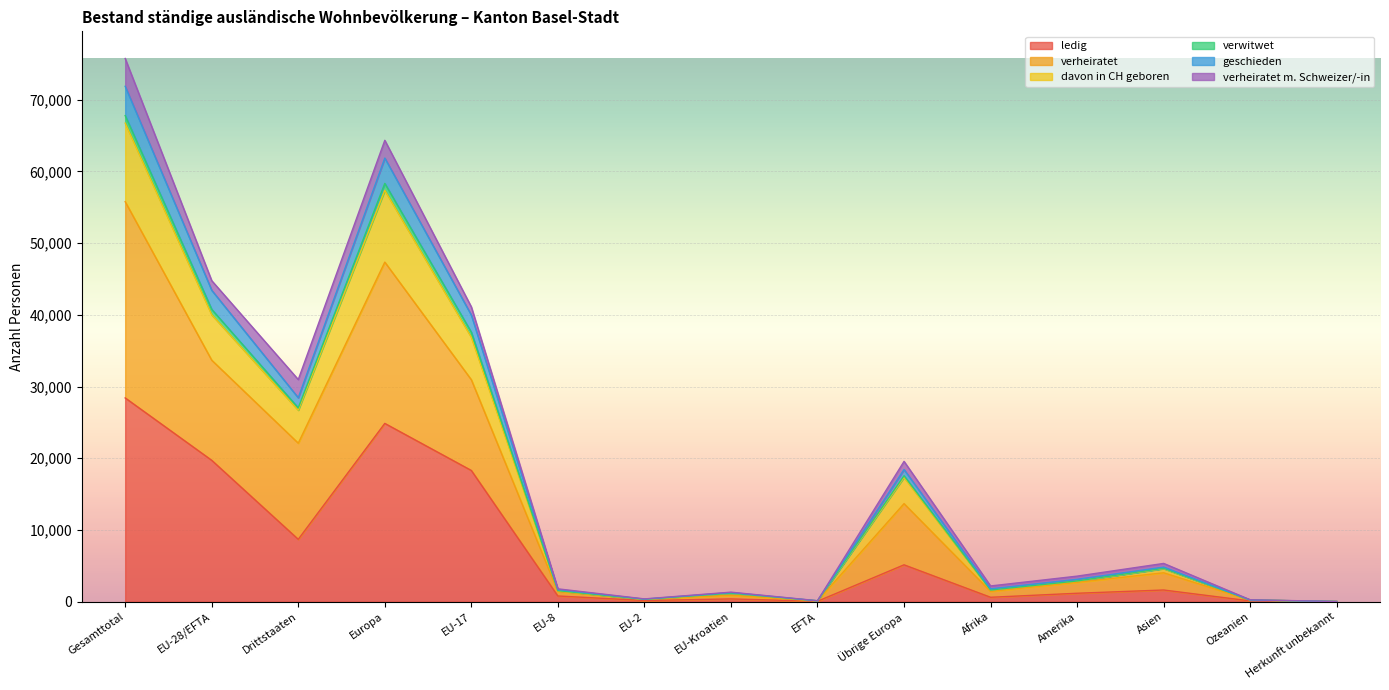

At which category is the sum across all series the highest?

Gesamttotal